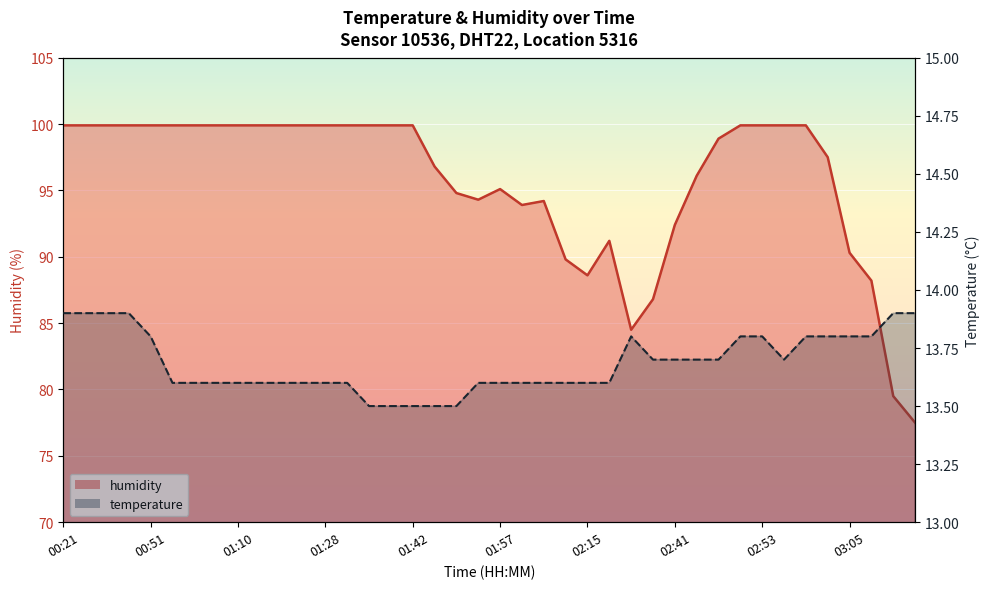

Count the number of categories in the chart.

40